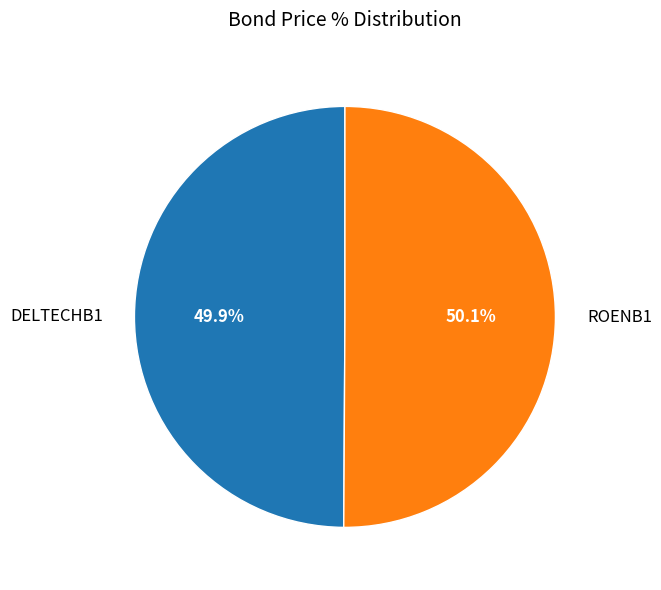

To the nearest percent, what percentage of the pie is DELTECHB1?

50%